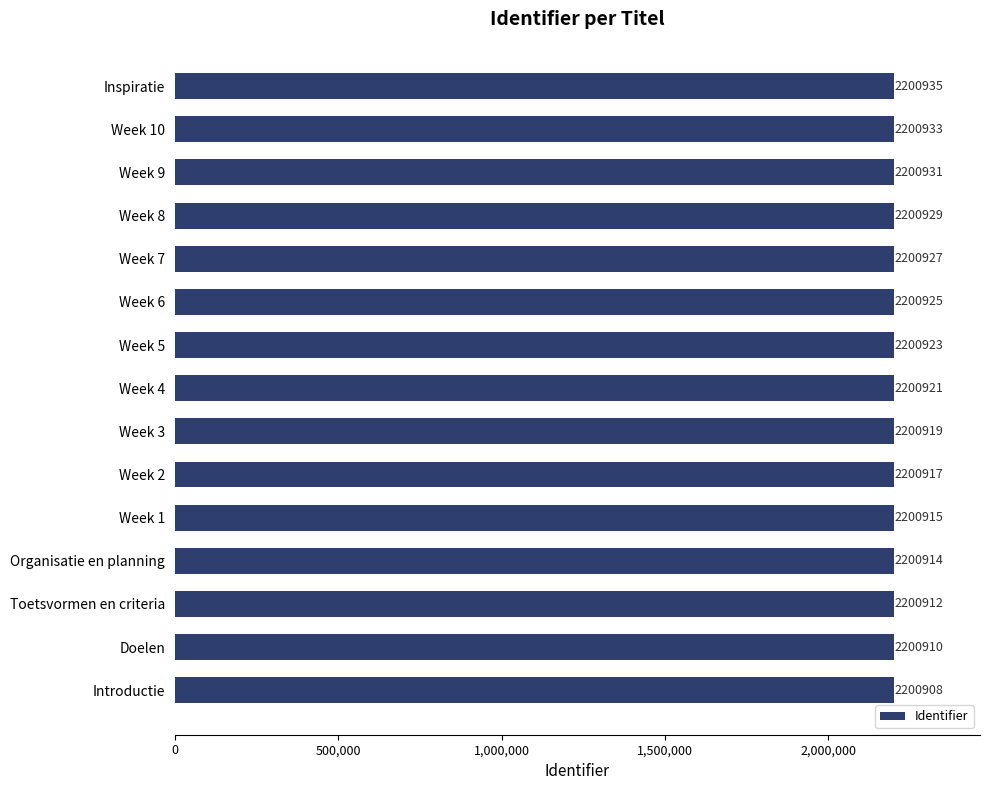

The value at Week 2 is 2200917. True or false?

True